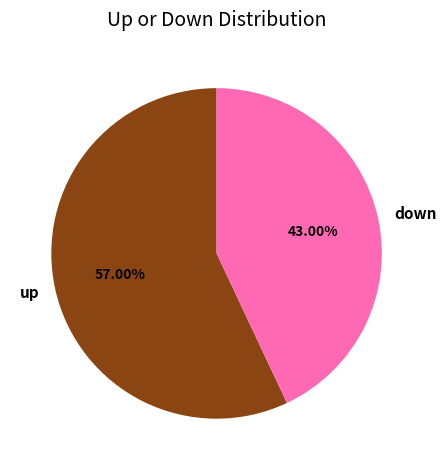

To the nearest percent, what portion does down represent?

43%